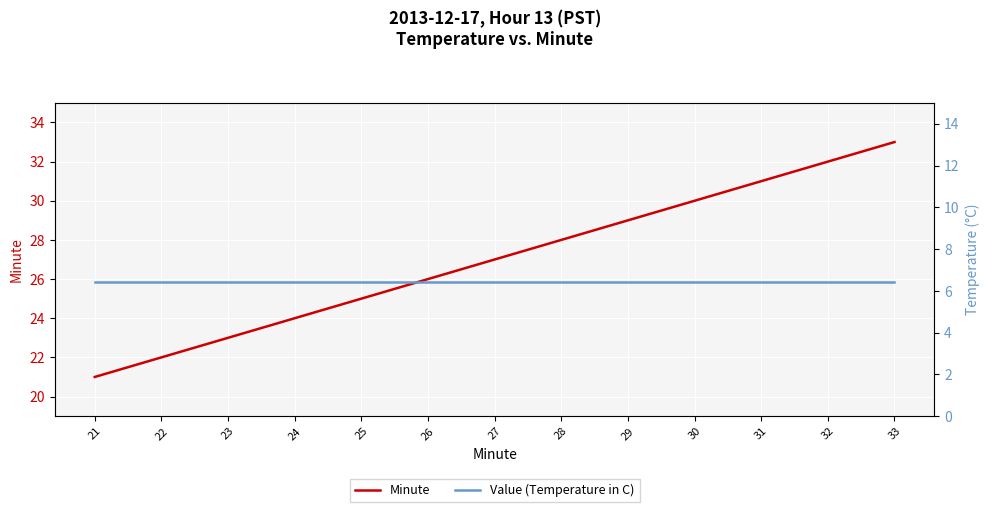

How many lines are shown in the chart?

2